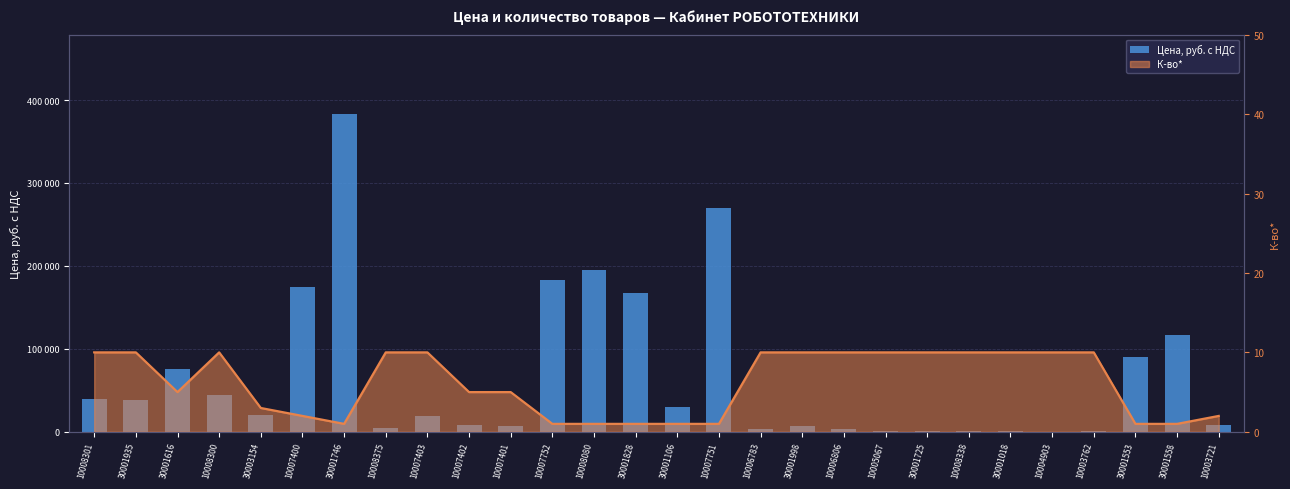

What is the label of the 4th bar from the right?

10003762